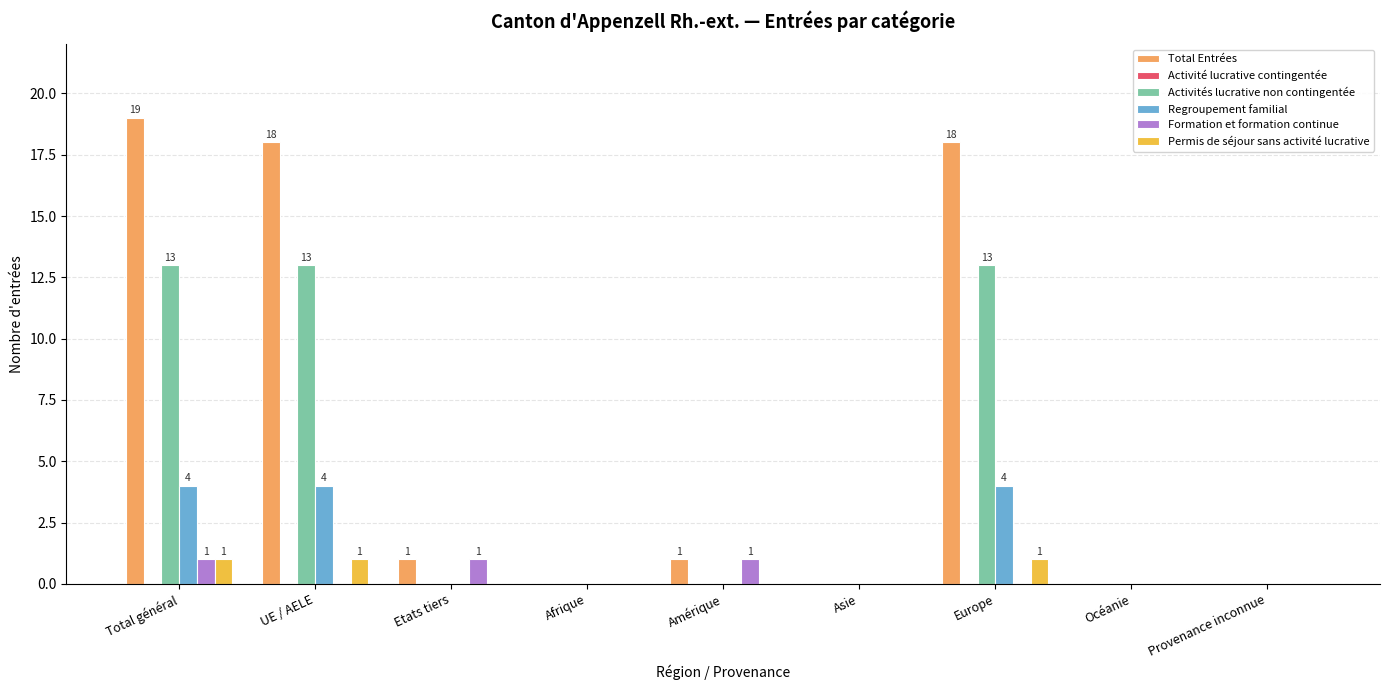

Does the chart contain stacked bars?

No